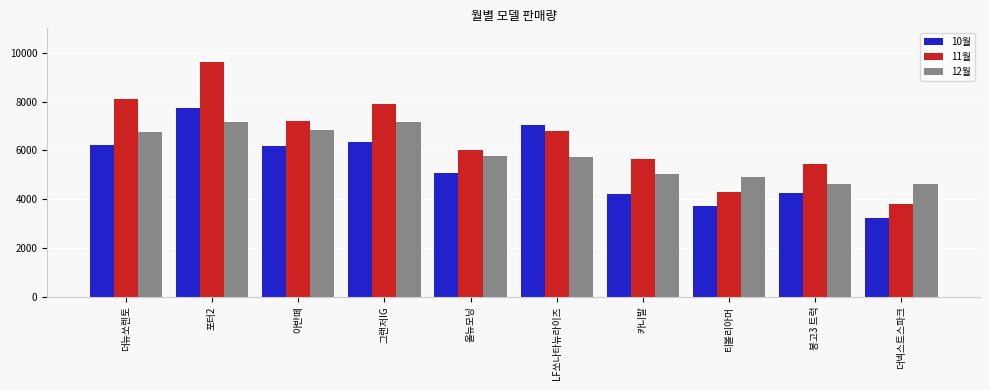

Which series has the largest range (max minus min)?

11월